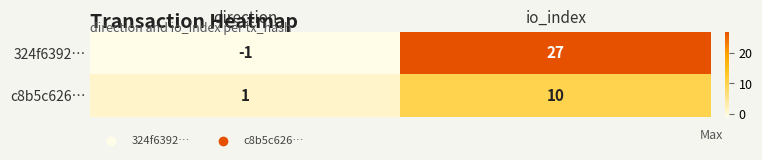

What is the difference between the highest and lowest values at io_index?

17